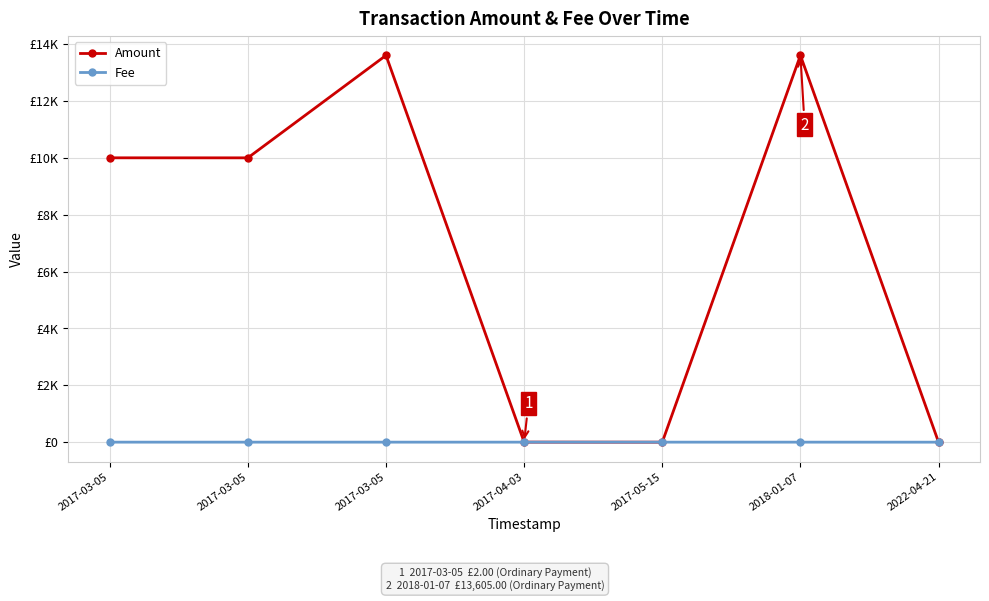

What are all the series names shown in the legend?

Amount, Fee